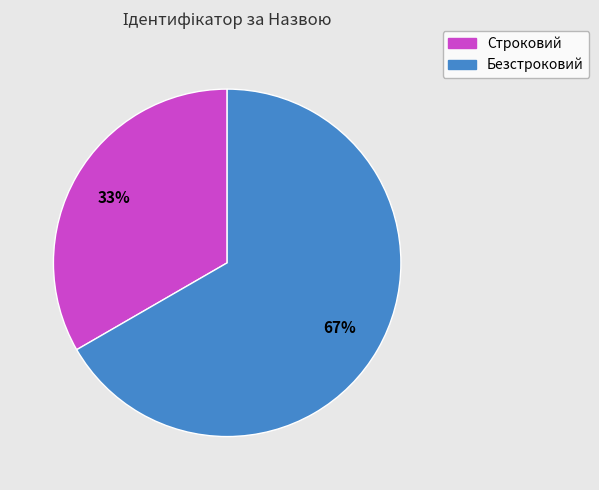

Is the sum of Безстроковий and Строковий greater than half?

Yes